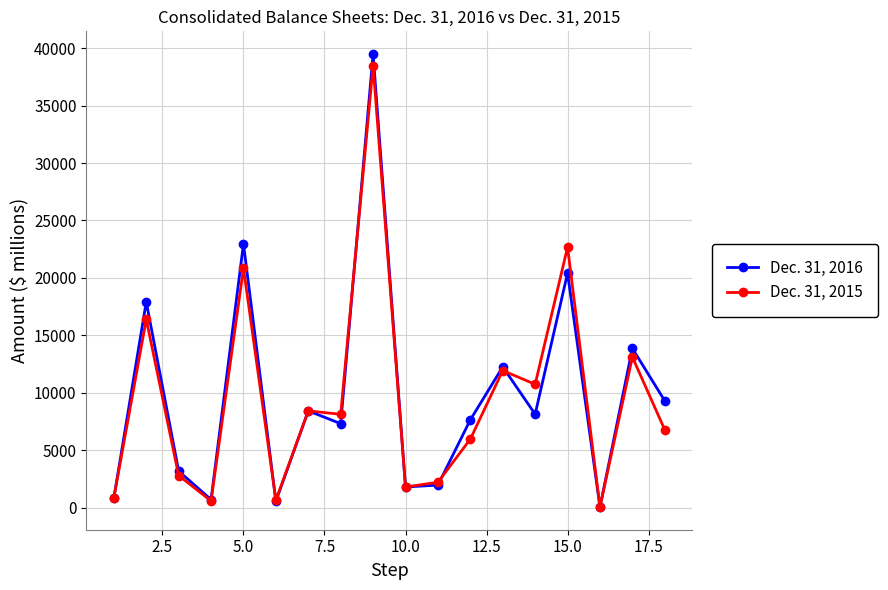

Rank the series by their maximum value, from highest to lowest.

Dec. 31, 2016, Dec. 31, 2015